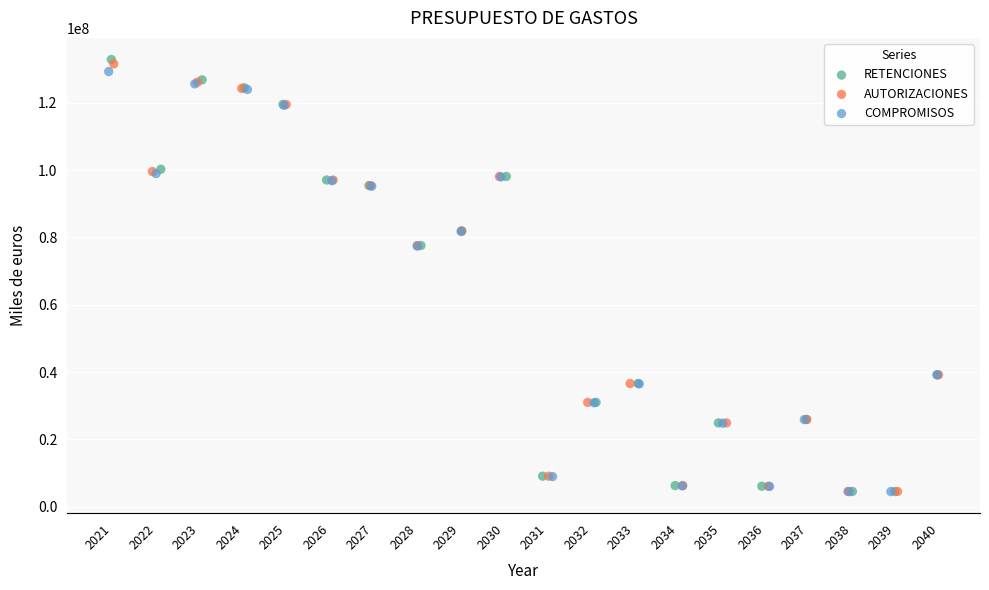

Which series has the largest Y range (max minus min)?

RETENCIONES